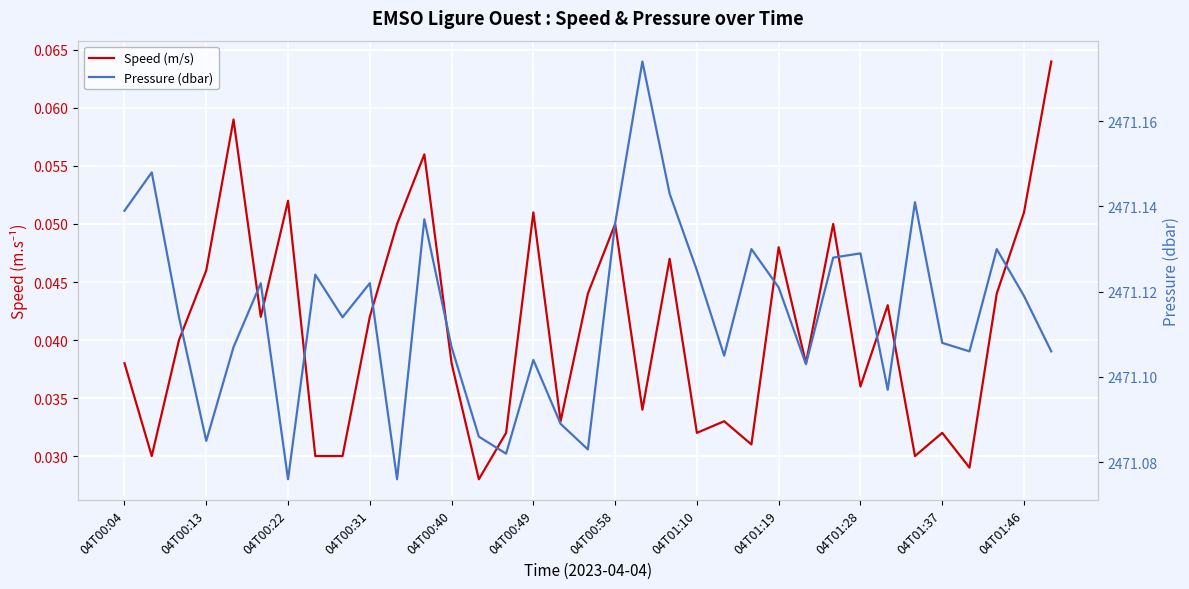

Reading right to left, extract all data points from this chart.

Speed (m/s): 0.1	0.1	0.0	0.0	0.0	0.0	0.0	0.0	0.1	0.0	0.0	0.0	0.0	0.0	0.0	0.0	0.1	0.0	0.0	0.1	0.0	0.0	0.0	0.1	0.1	0.0	0.0	0.0	0.1	0.0	0.1	0.0	0.0	0.0	0.0
Pressure (dbar): 2471.1	2471.1	2471.1	2471.1	2471.1	2471.1	2471.1	2471.1	2471.1	2471.1	2471.1	2471.1	2471.1	2471.1	2471.1	2471.2	2471.1	2471.1	2471.1	2471.1	2471.1	2471.1	2471.1	2471.1	2471.1	2471.1	2471.1	2471.1	2471.1	2471.1	2471.1	2471.1	2471.1	2471.1	2471.1